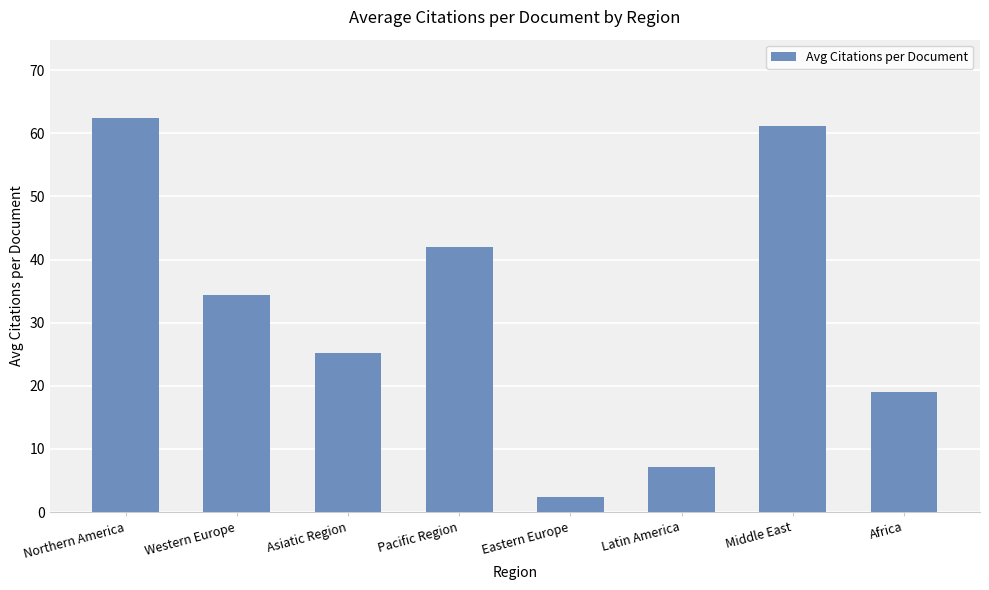

The chart shows a value of 26.2 at Africa. True or false?

False